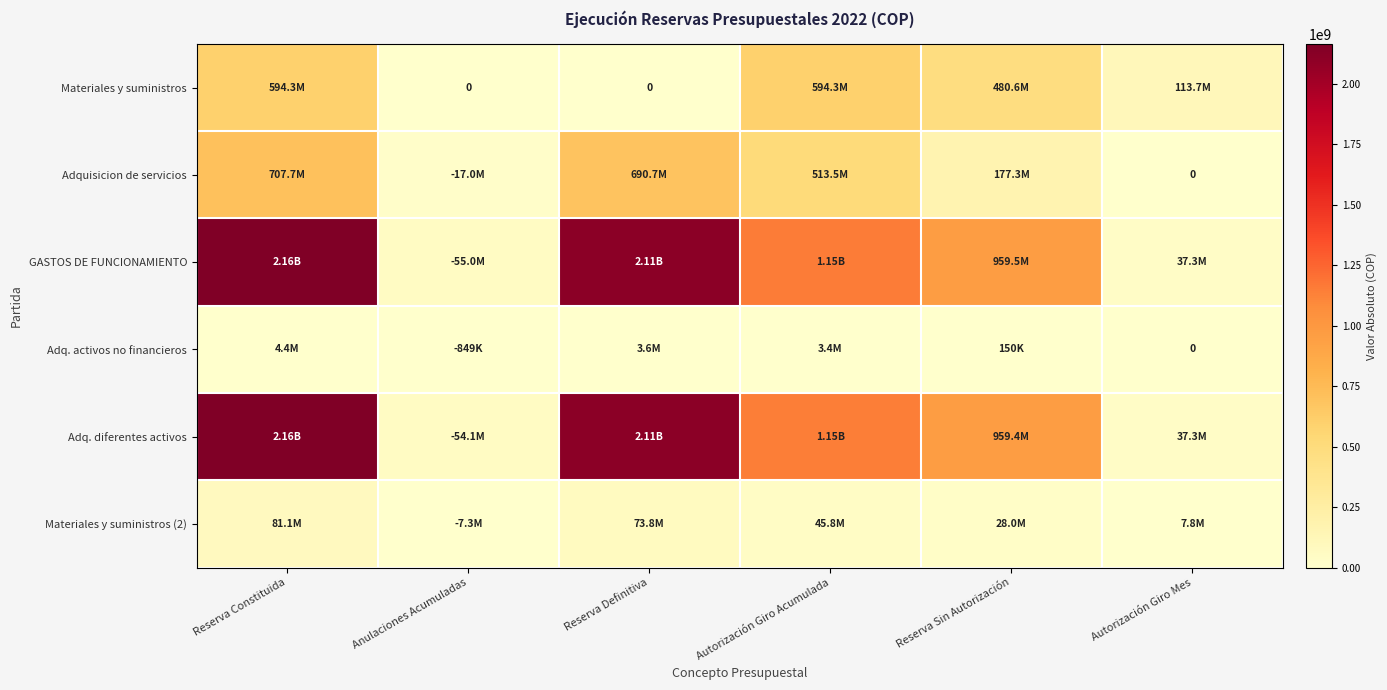

Which category has the highest value in the Adquisicion de servicios series?

Reserva Constituida